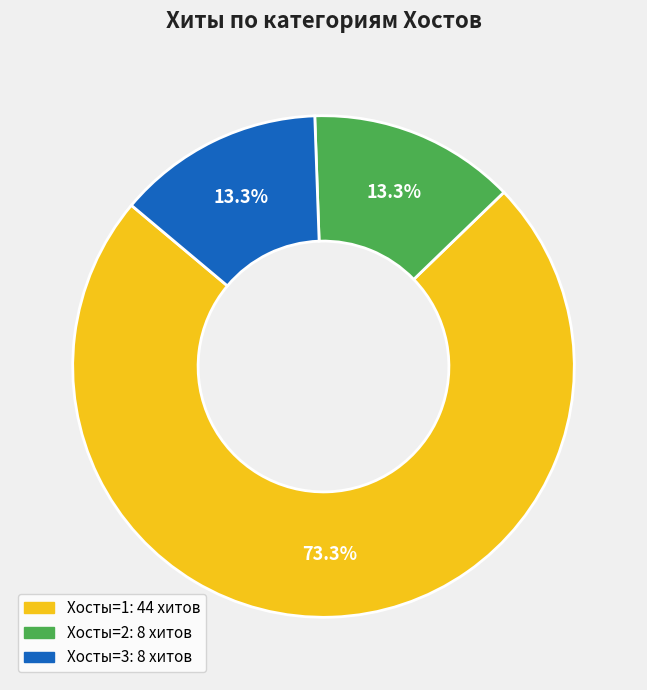

Is there a majority slice in this chart?

Yes